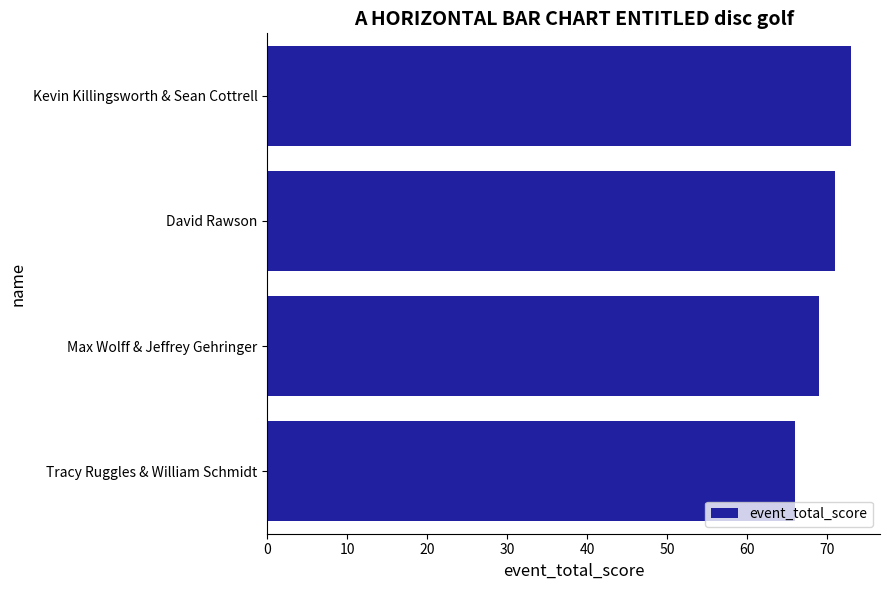

What is the change in value from Tracy Ruggles & William Schmidt to Max Wolff & Jeffrey Gehringer?

+3